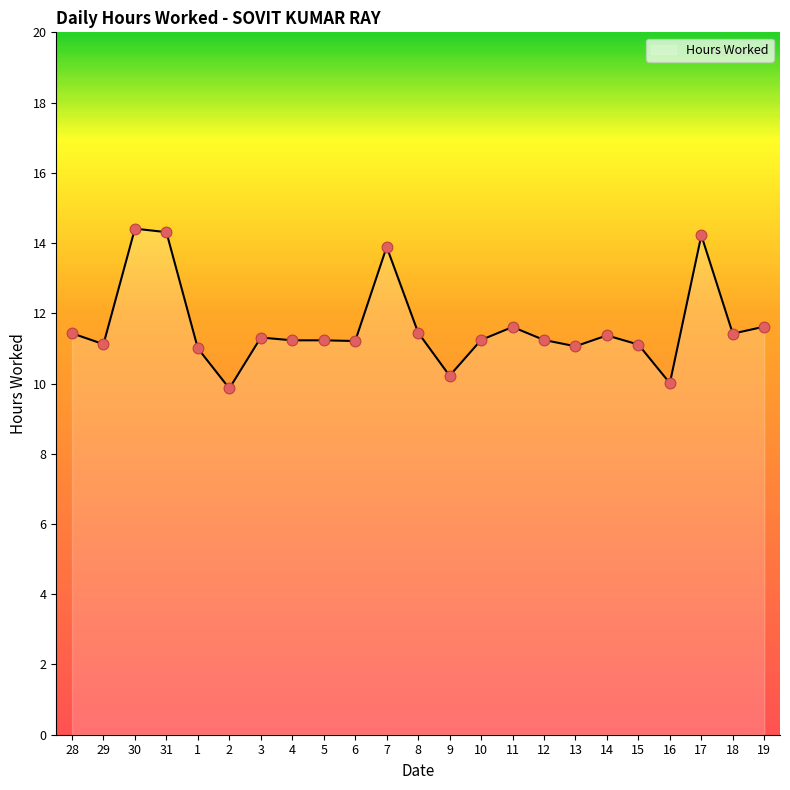

What is the change in value from 28 to 5?

-0.2